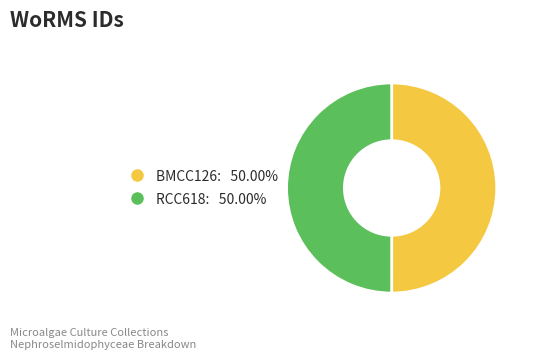

Count the number of slices in the pie.

2